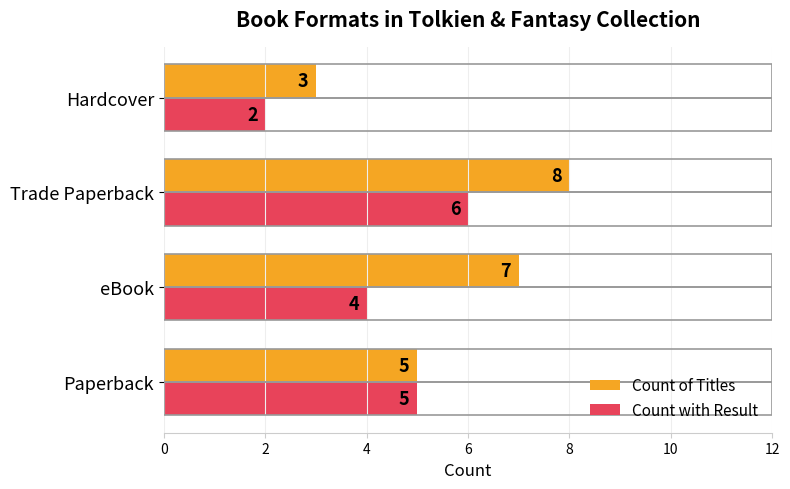

What is the difference between the maximum and minimum values in the Count of Titles series?

5